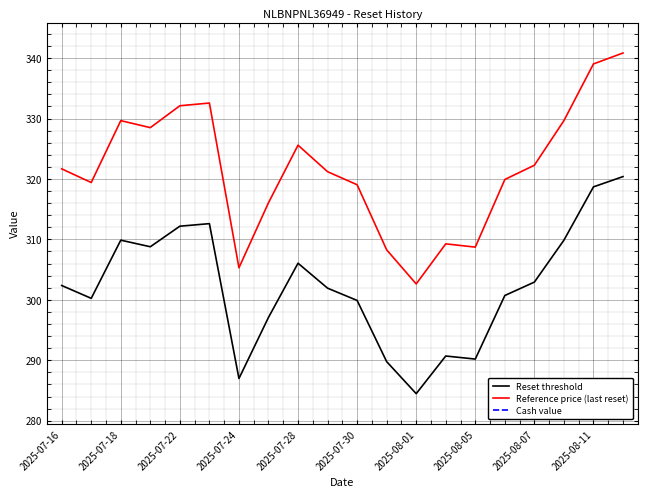

How many lines are shown in the chart?

3